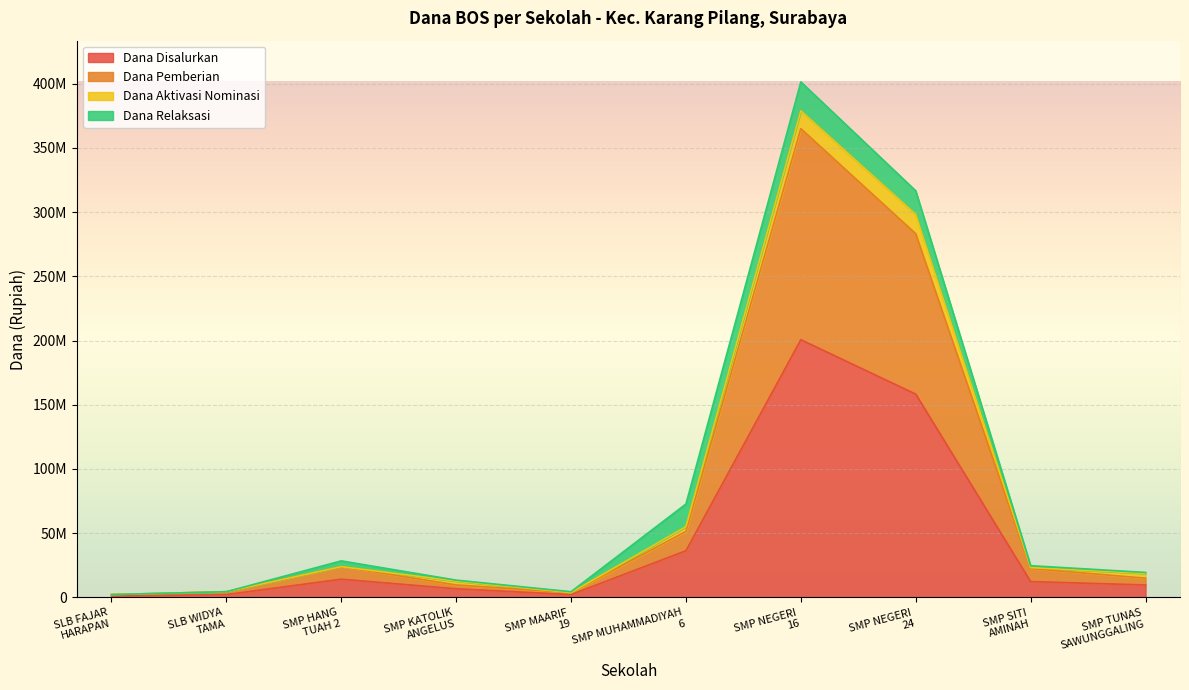

At which category is the sum across all series the highest?

SMP NEGERI
16